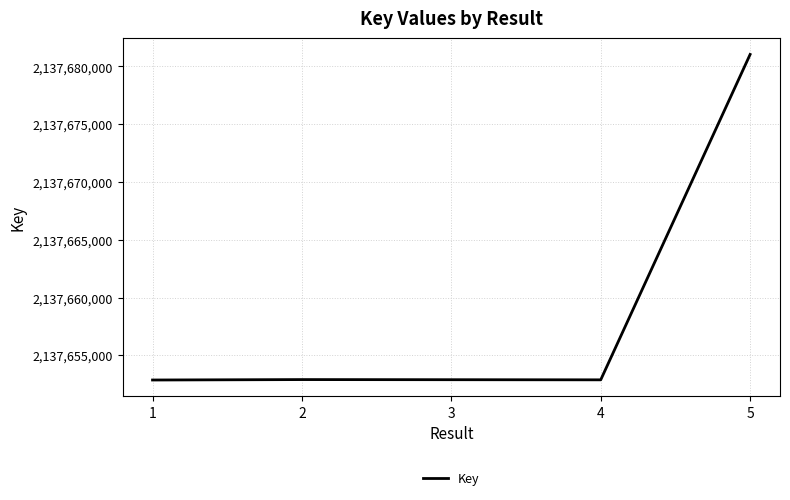

True or false: there are more than 2 points higher than both neighbors.

False